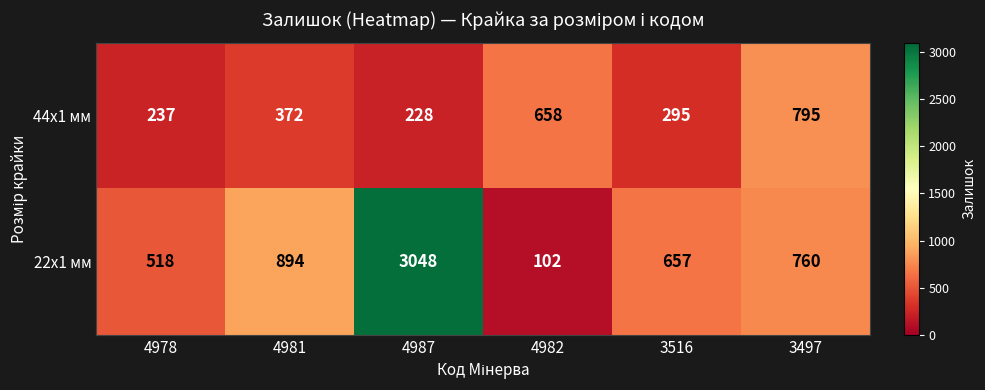

Reading right to left, list all the values displayed in this chart.

44x1 мм: 795	295	658	228	372	237
22x1 мм: 760	657	102	3048	894	518